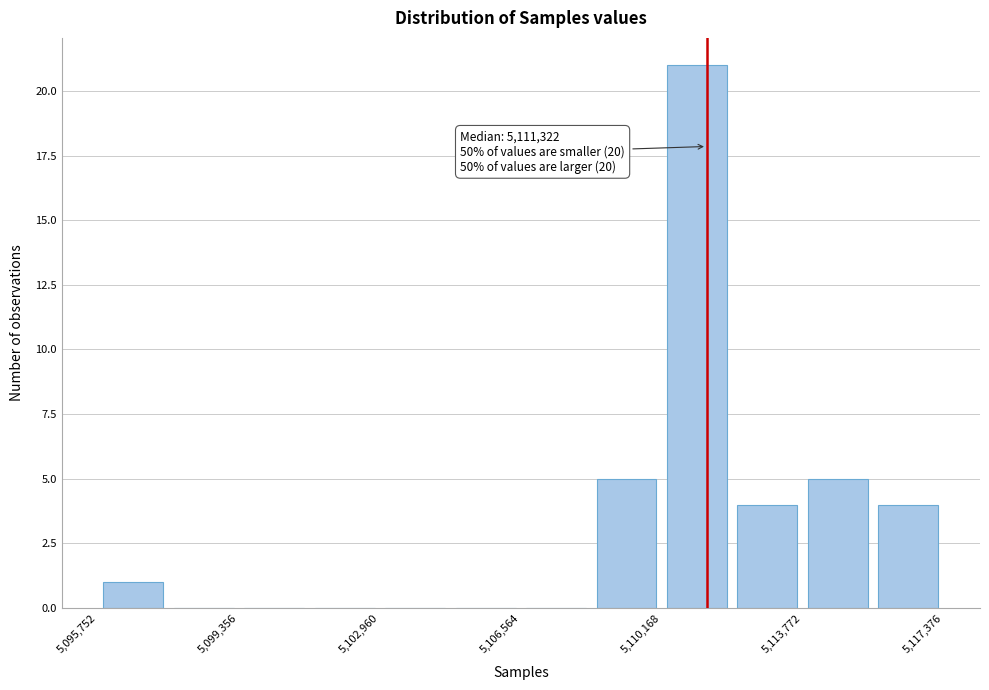

Read against the x-axis, roughly where is the centre of the tallest bar?

5111000